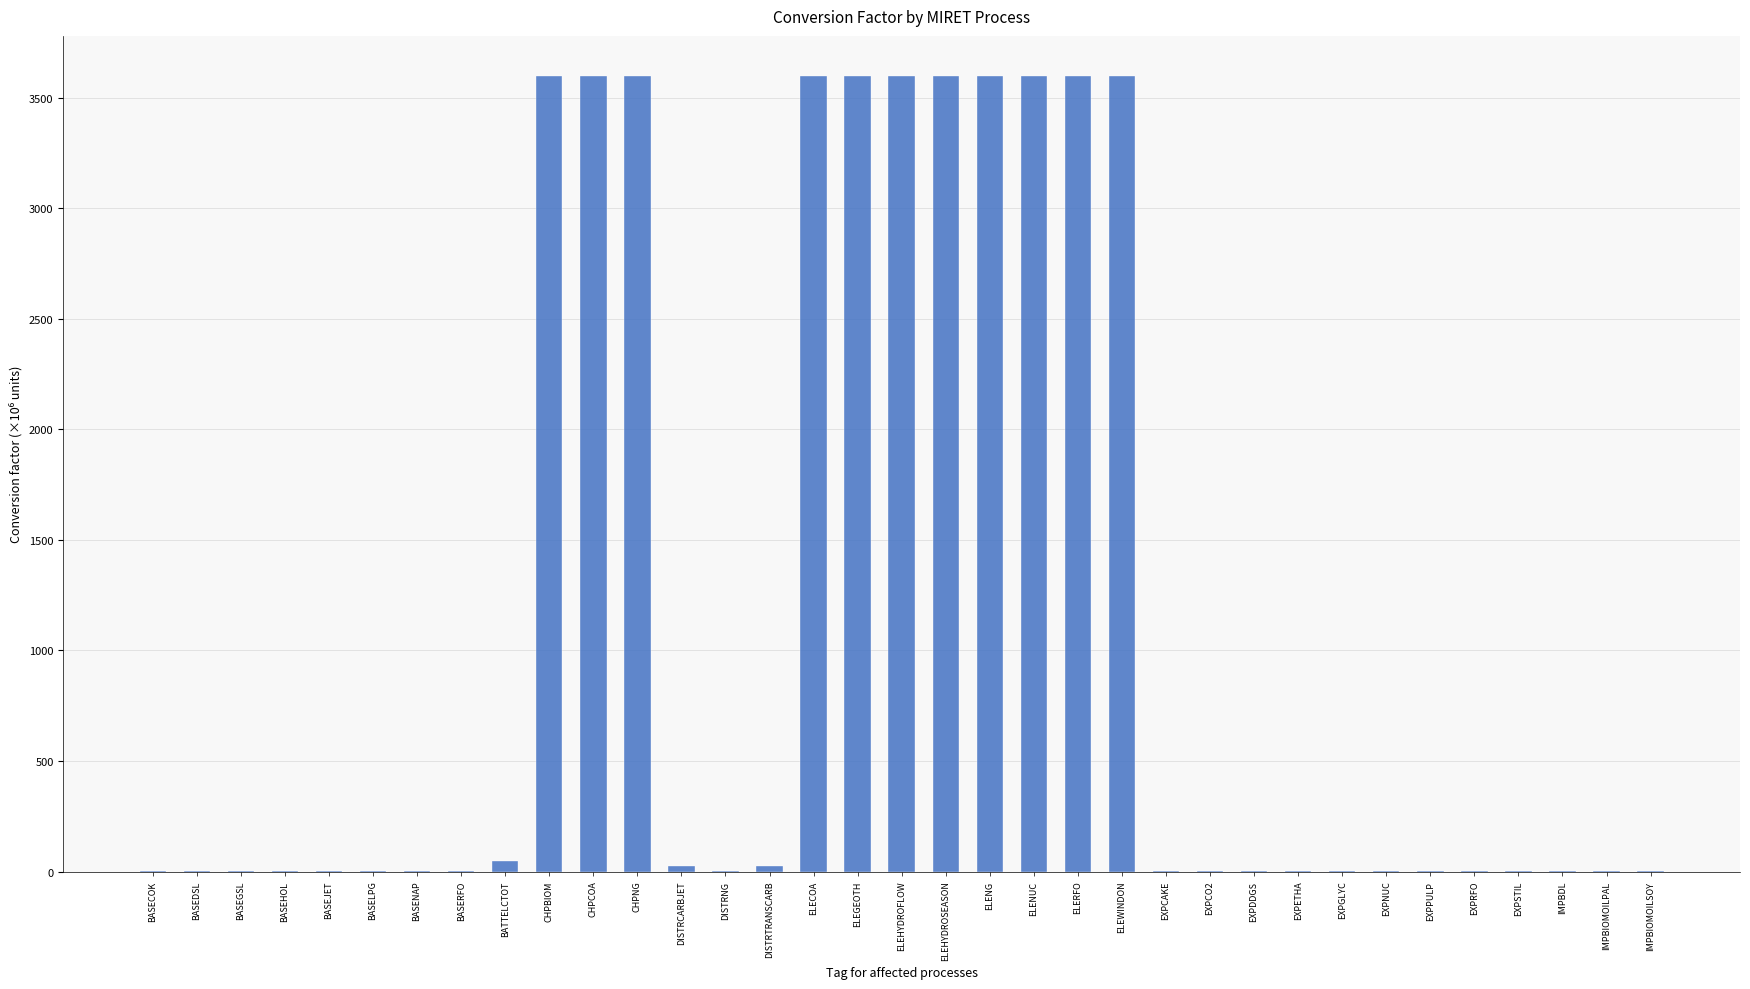

Read the value at EXPCAKE.

1.0